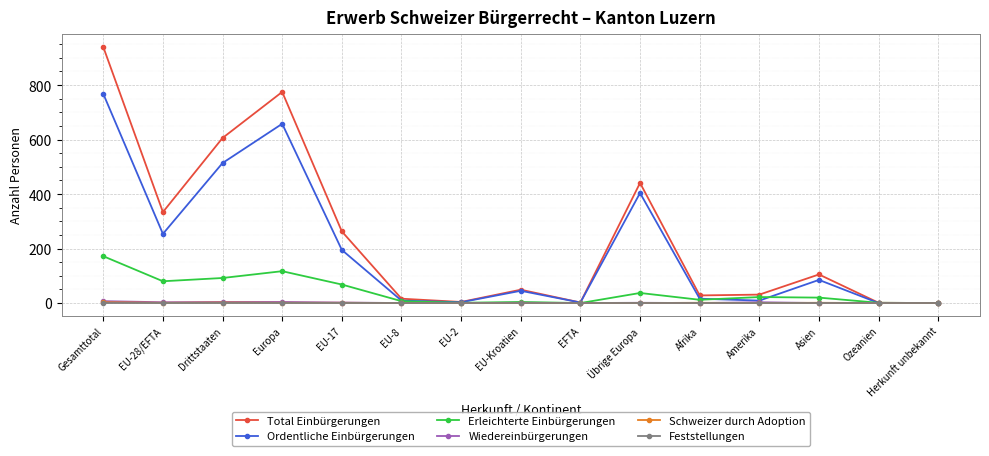

What is the label of the 8th point from the left?

EU-Kroatien